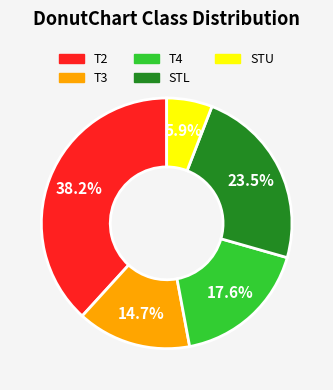

Which has a higher value, STU or STL?

STL